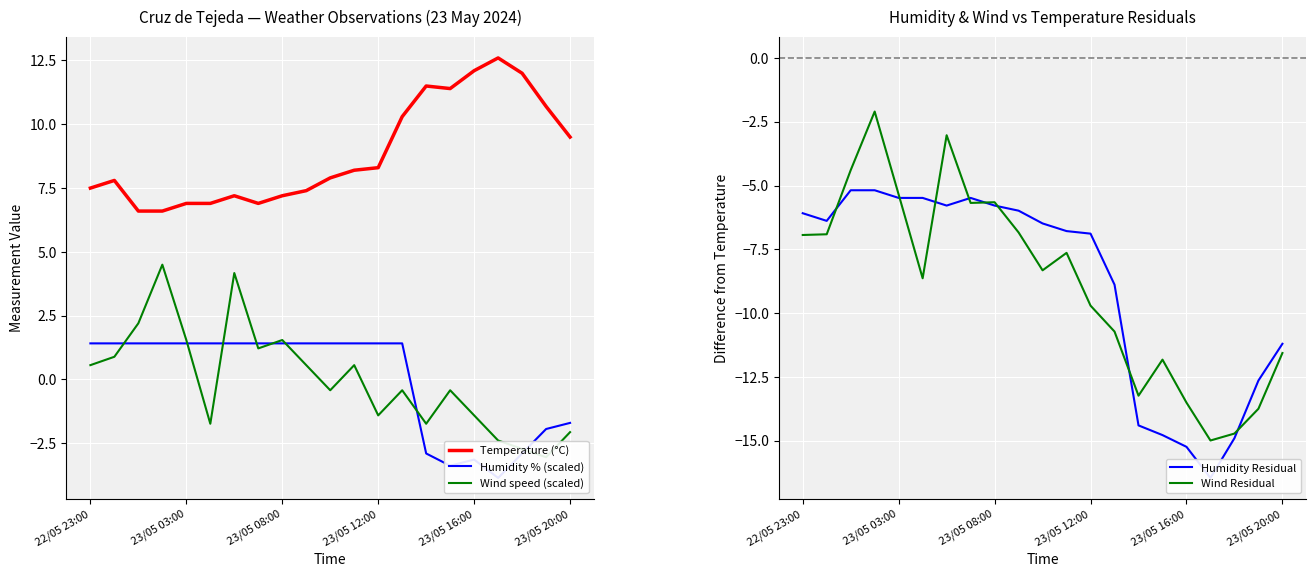

True or false: Humidity % (scaled) has a value of -0.7 at 19.

False